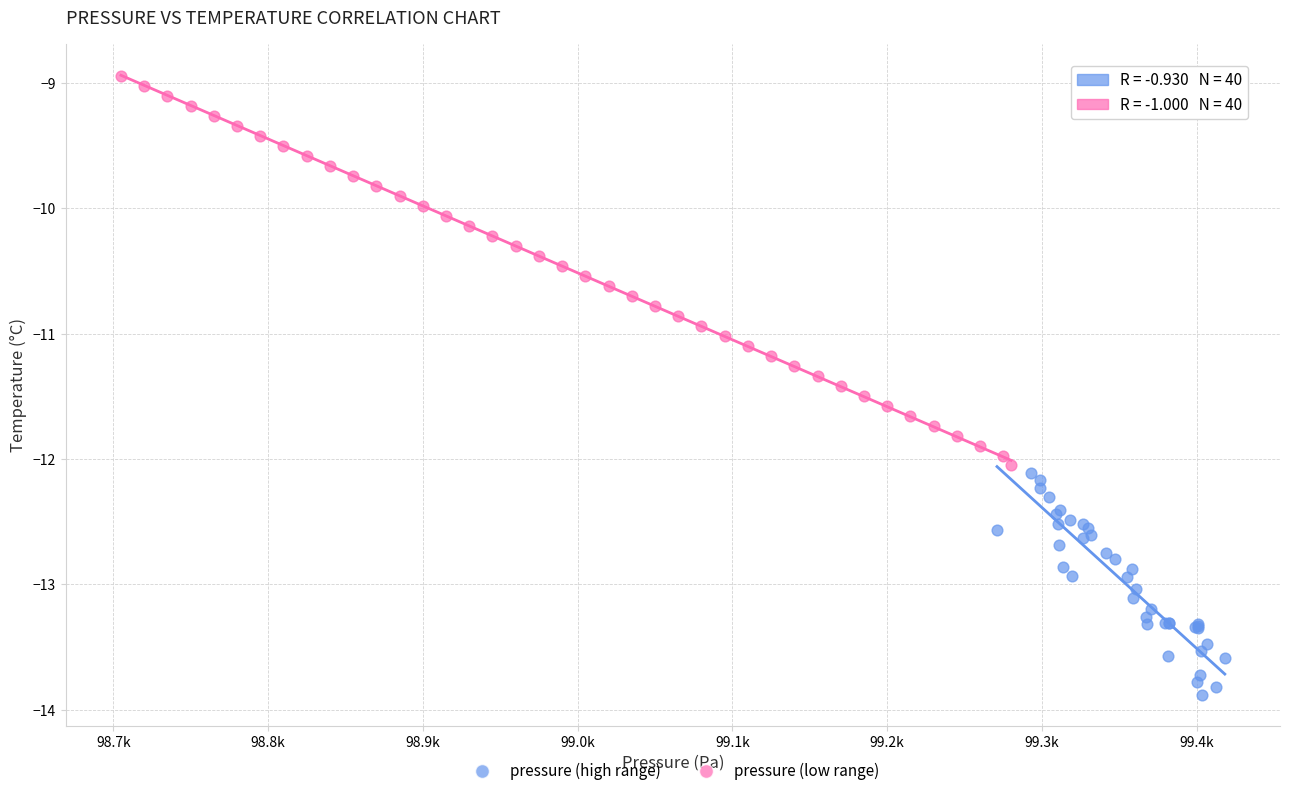

Which series contains the lowest Y value?

pressure (high range)